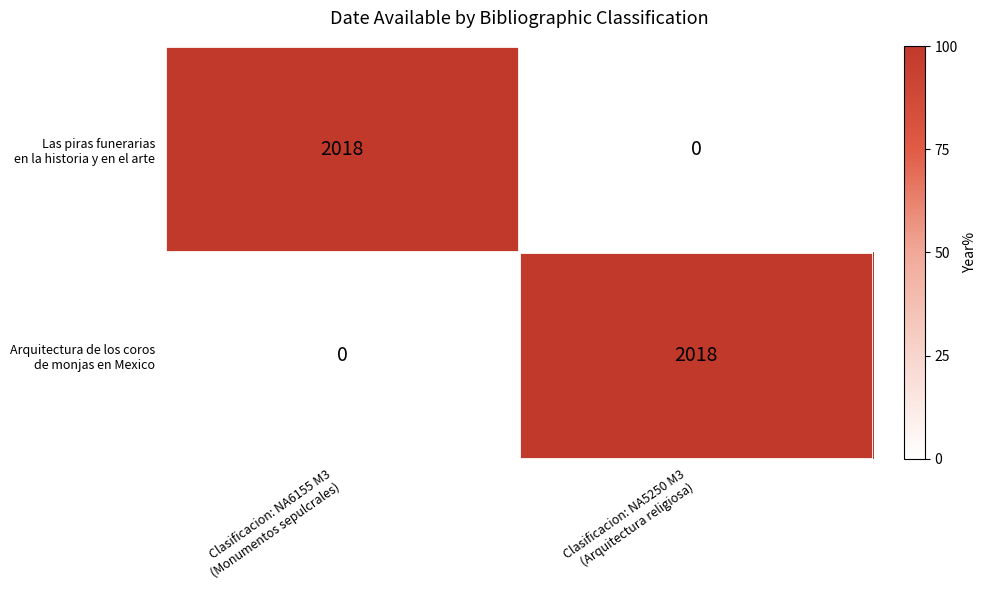

What is the maximum value shown in the chart?

2018